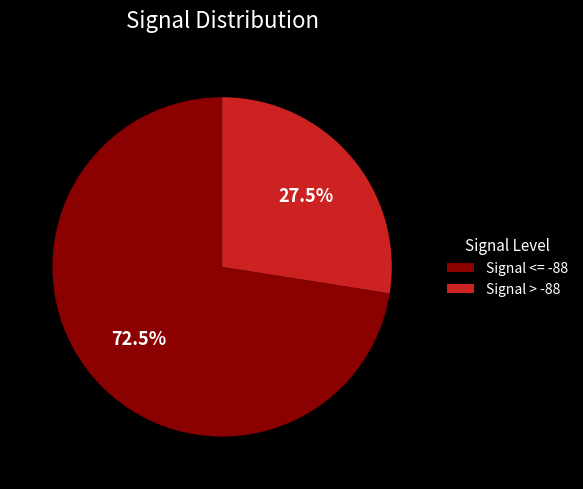

Which slice is the smallest?

Signal > -88